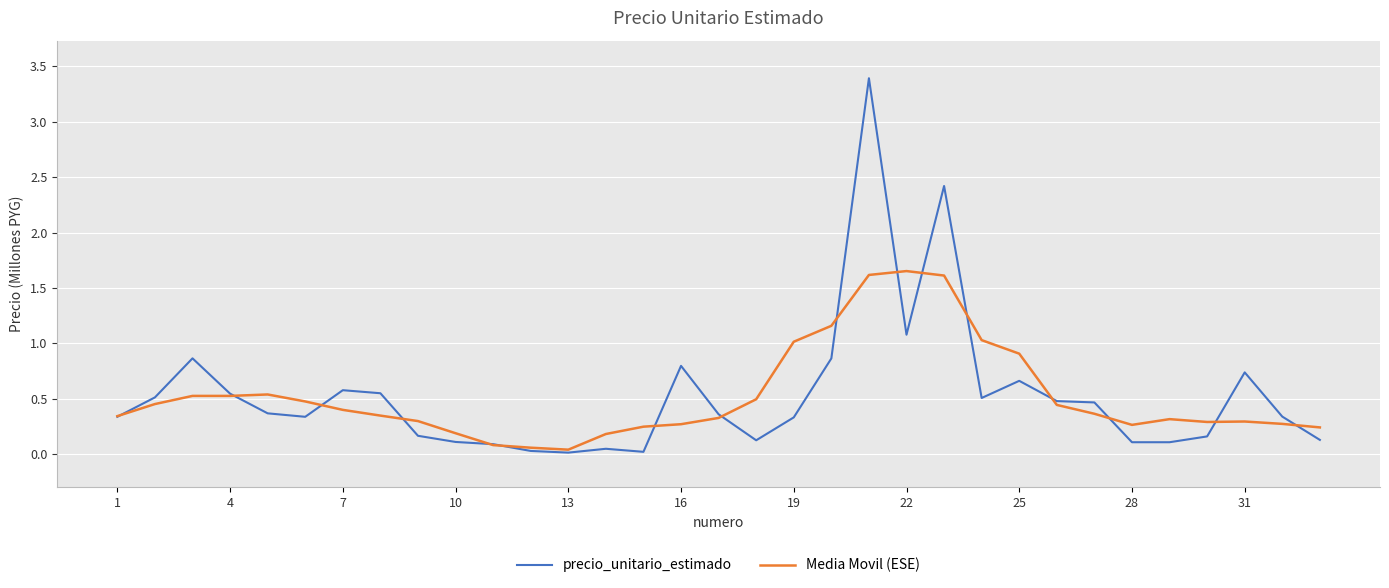

Which series has the widest spread of values?

precio_unitario_estimado